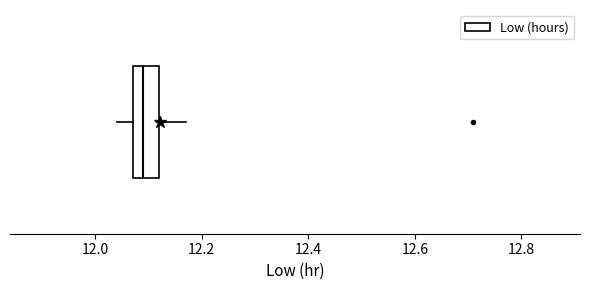

Read this box plot against the x-axis: the position of the median line, the range covered by the box, and the ends of both whiskers. The values are not printed on the chart, so give them approximately, as read against the axis.

median 12.10, box 12.08 to 12.12, whiskers 12.04 to 12.18